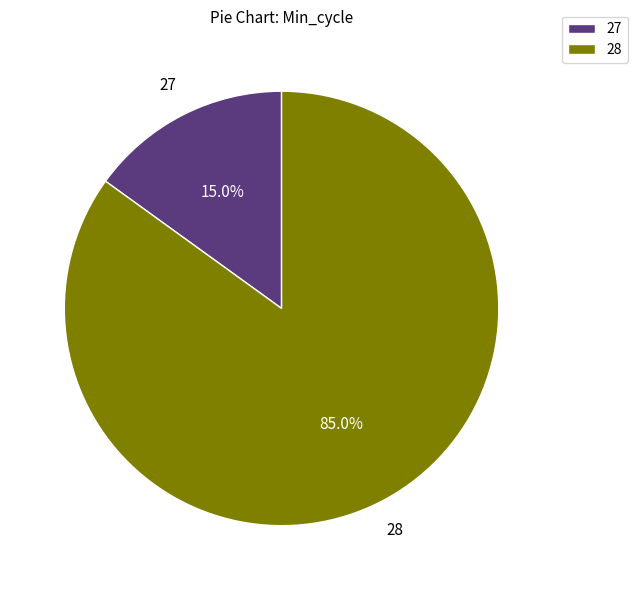

How many segments does this pie chart have?

2